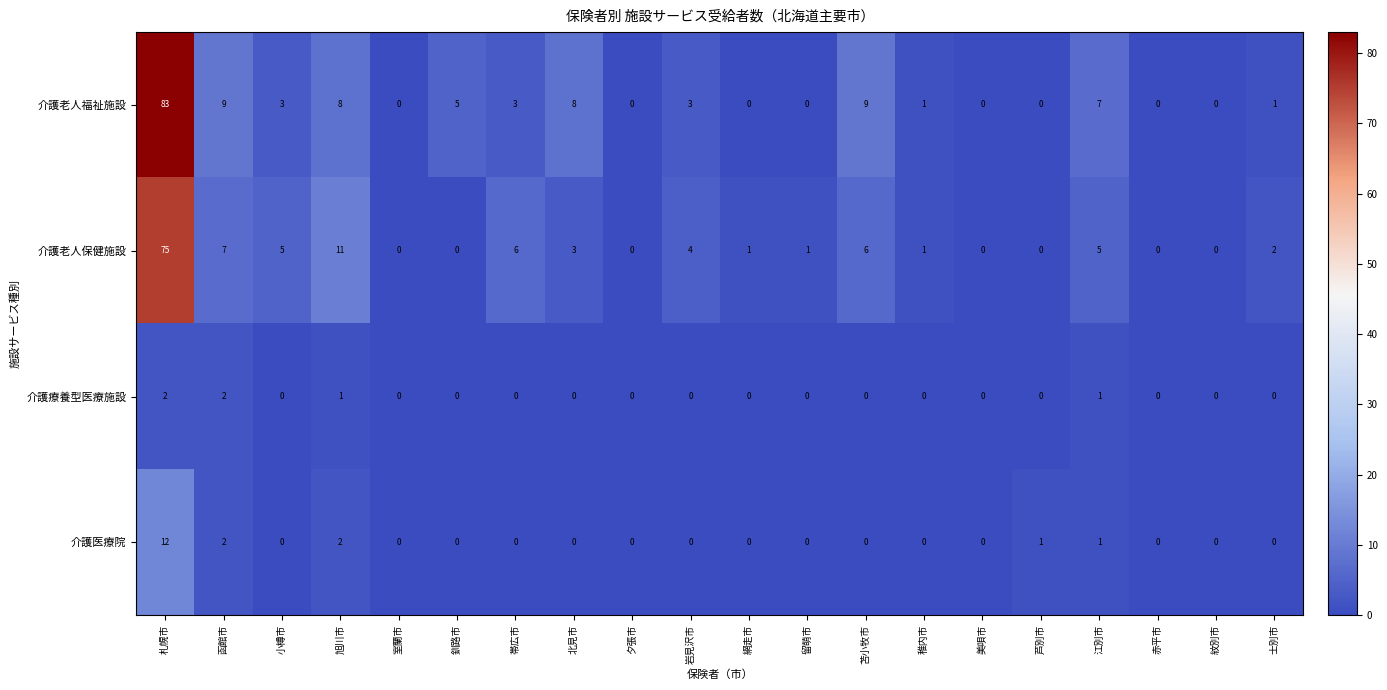

The value of 介護医療院 at 紋別市 is 7. True or false?

False